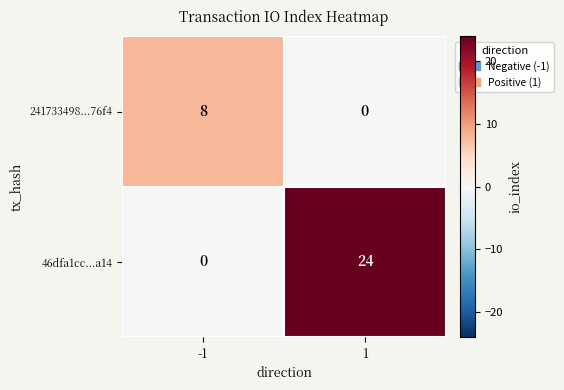

The value of 46dfa1cc...a14 at -1 is -10. True or false?

False